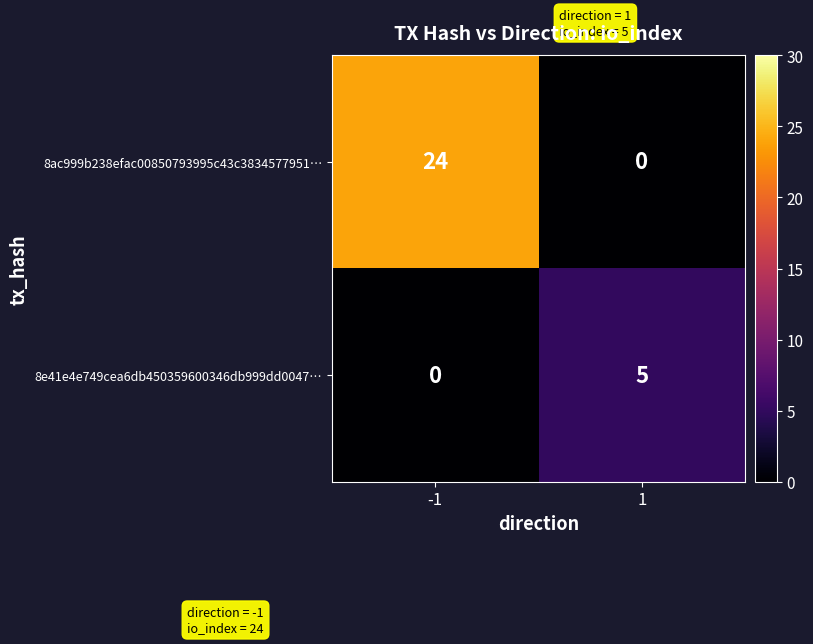

Rank the series by their maximum value, from highest to lowest.

8ac999b238efac00850793995c43c3834577951…, 8e41e4e749cea6db450359600346db999dd0047…